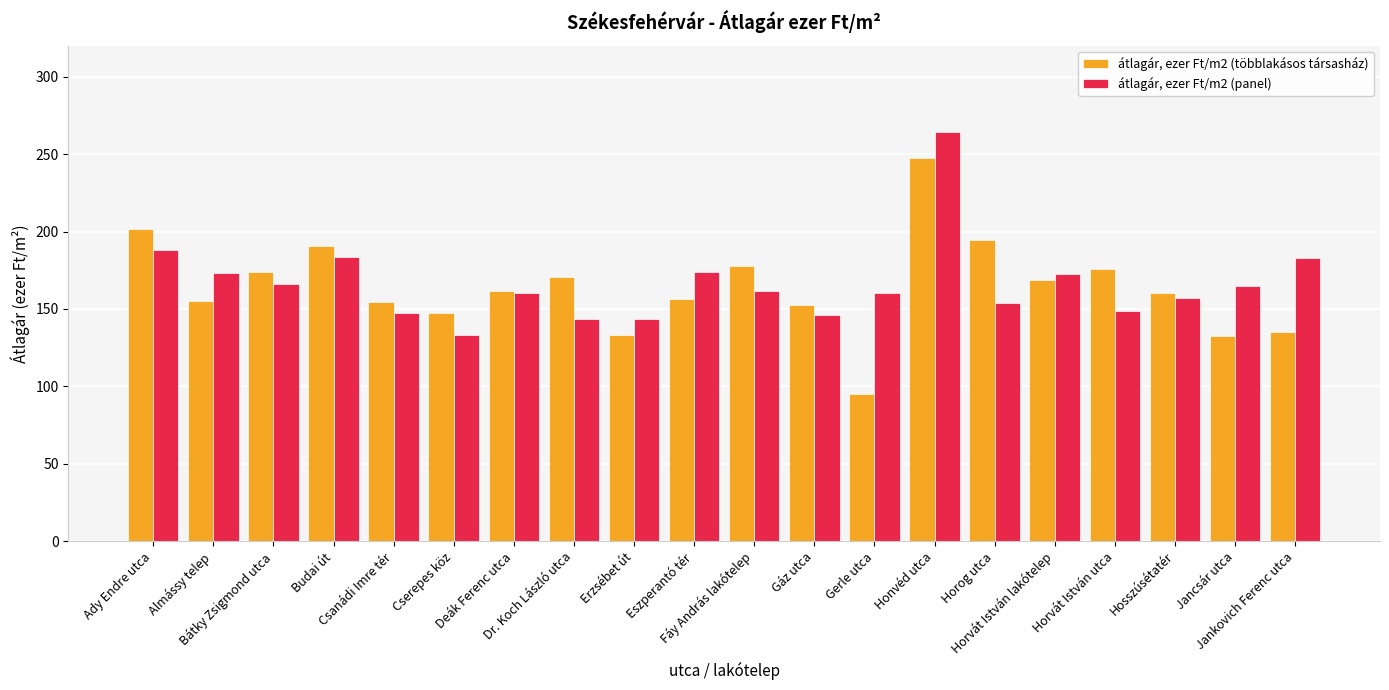

At how many categories does at least one series exceed 219?

1